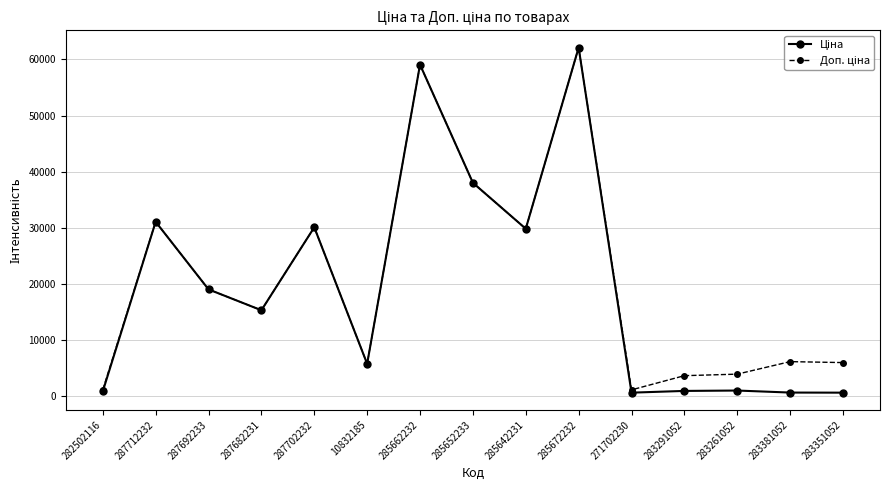

What is the total value across all series at 285642231?

59638.3